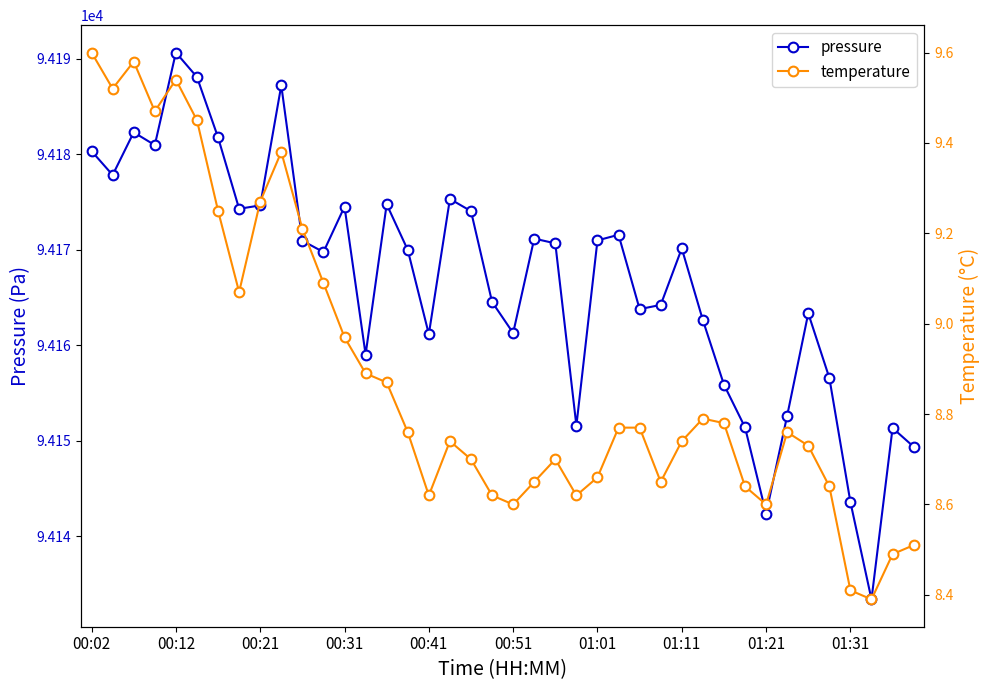

The pressure series shows 94174.6 at 00:21. True or false?

True